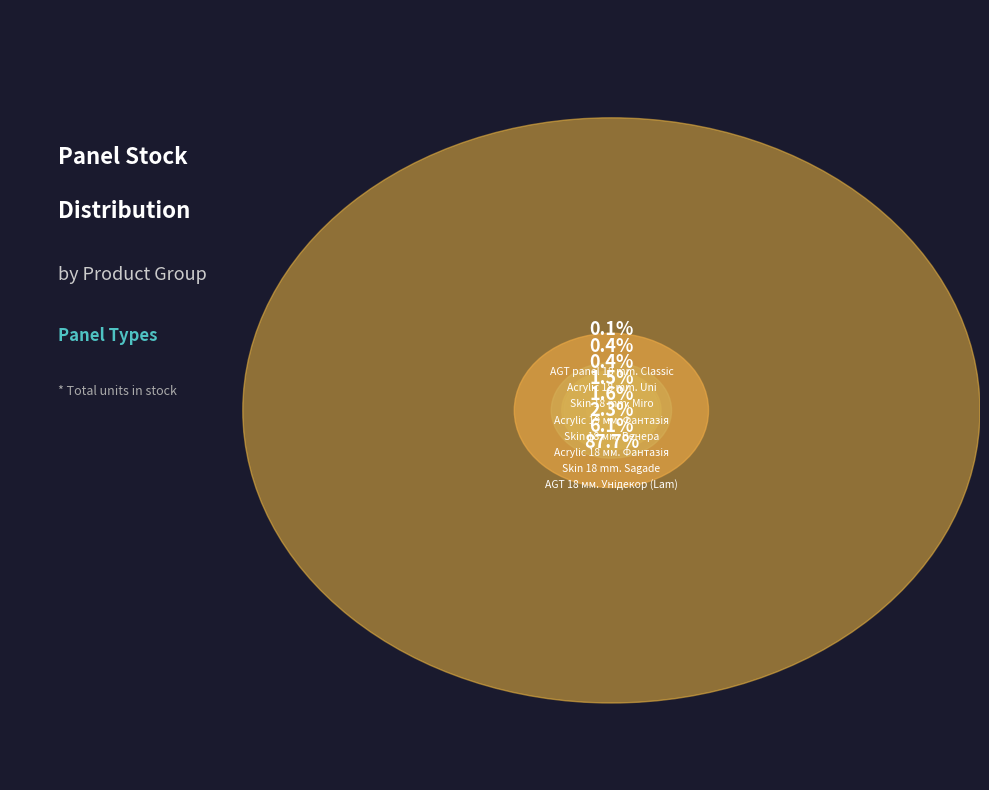

How many slices are in this pie chart?

8